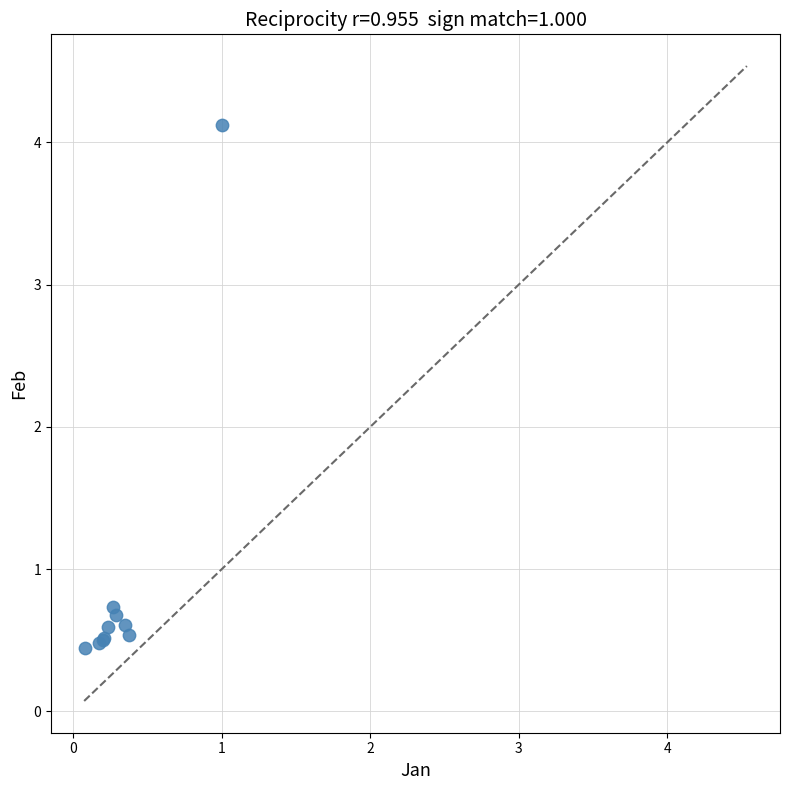

What Y value in the scatter plot is closest to 2?

0.7